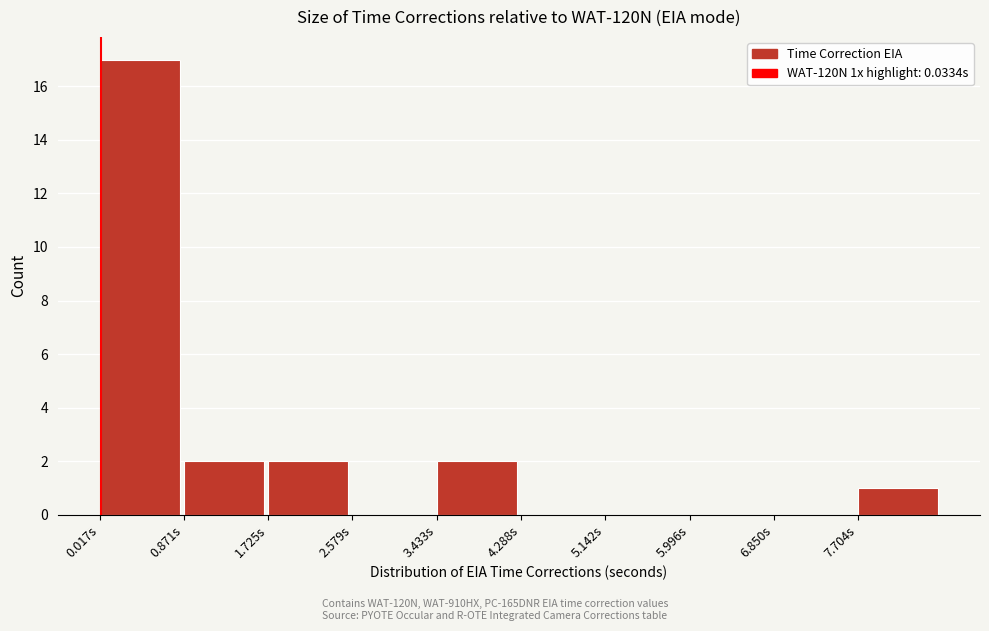

Reading left to right, list every bar in this chart as the range it spans on the x-axis followed by its height. Neither the bar edges nor the heights are printed on the chart, so give them approximately, as read against the axes.

0.0 to 0.9: 17
0.9 to 1.7: 2
1.7 to 2.6: 2
2.6 to 3.4: 0
3.4 to 4.3: 2
4.3 to 5.1: 0
5.1 to 6.0: 0
6.0 to 6.9: 0
6.9 to 7.7: 0
7.7 to 8.6: 1